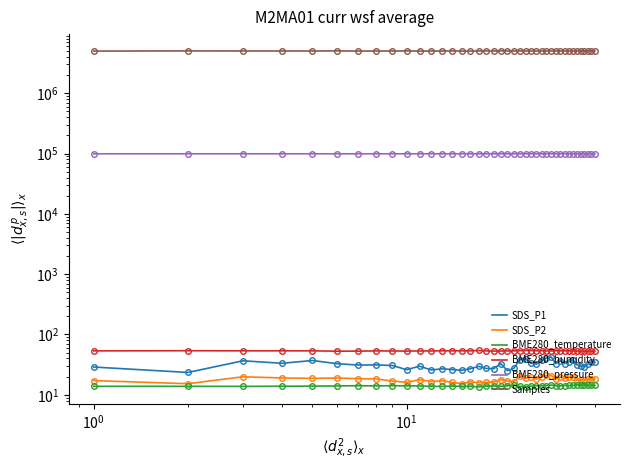

What are all the series names shown in the legend?

SDS_P1, SDS_P2, BME280_temperature, BME280_humidity, BME280_pressure, Samples